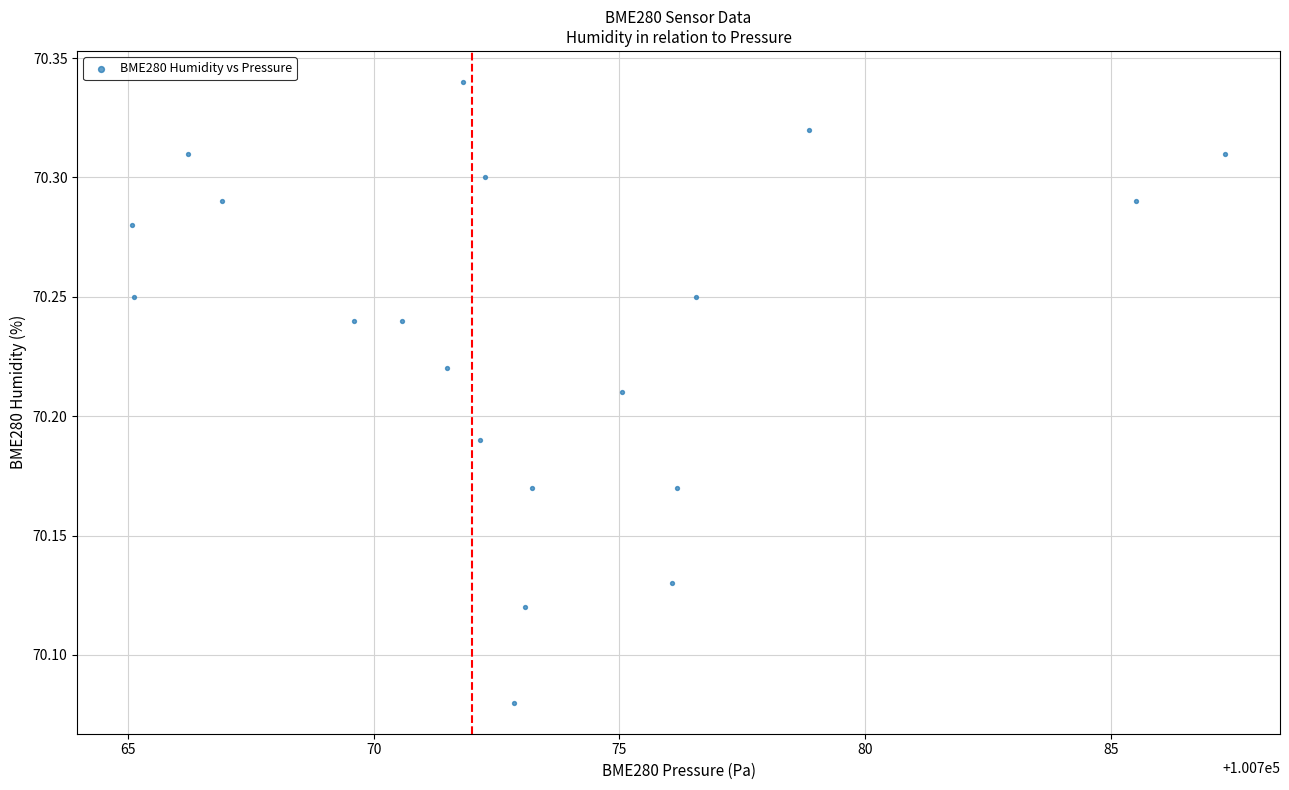

What is the range of X values (max minus min)?

22.2